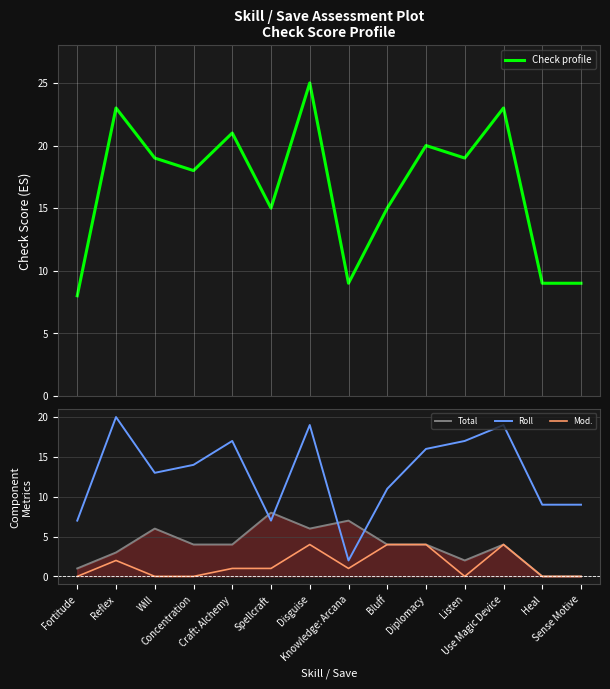

What is the sum of all Check profile values?

233